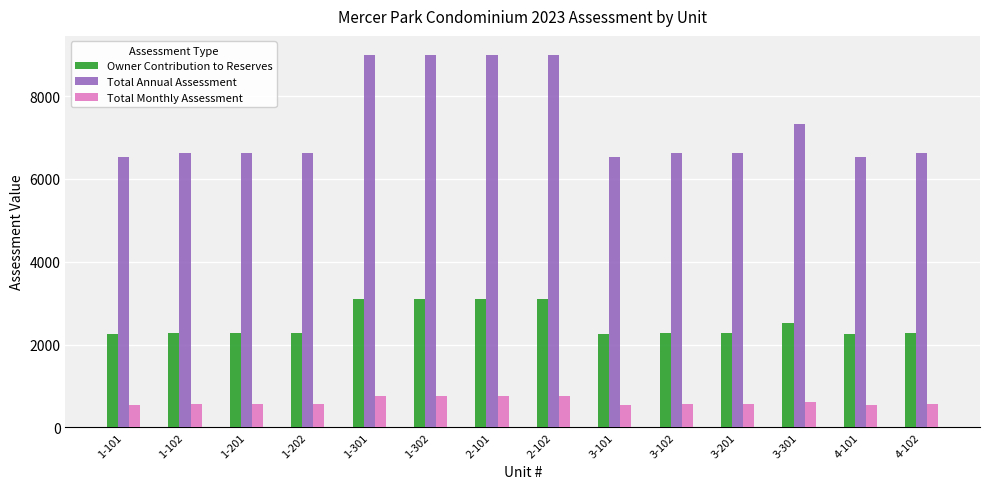

What is the difference between the maximum and second lowest values in the Total Monthly Assessment series?

206.1